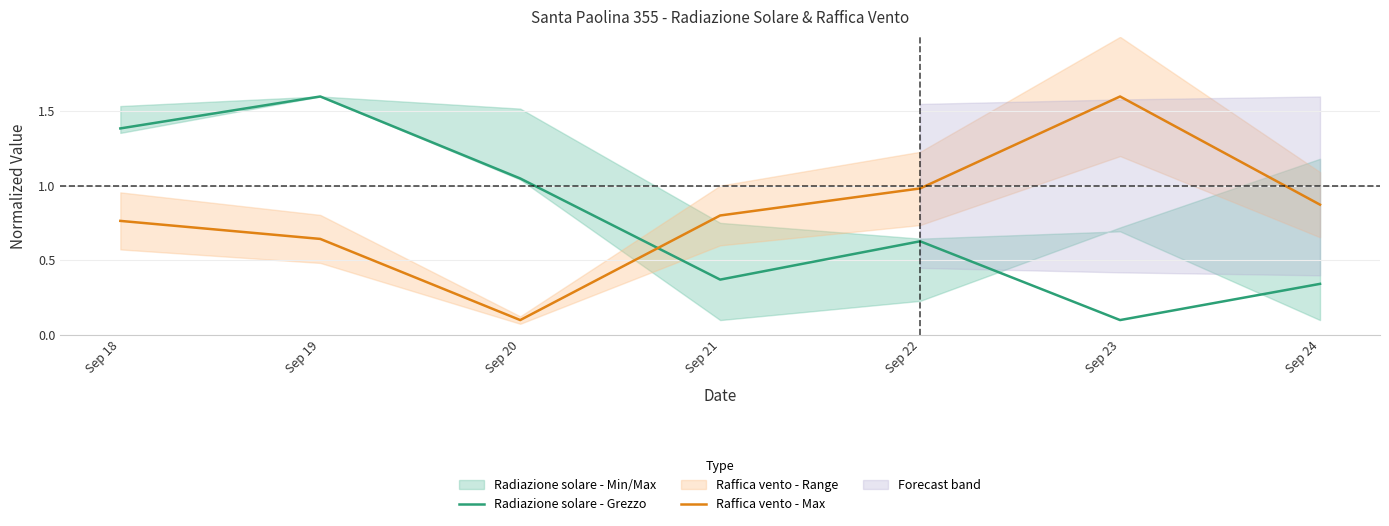

What is the sum of the Raffica vento - Max values at Sep 22 and Sep 19?

1.6